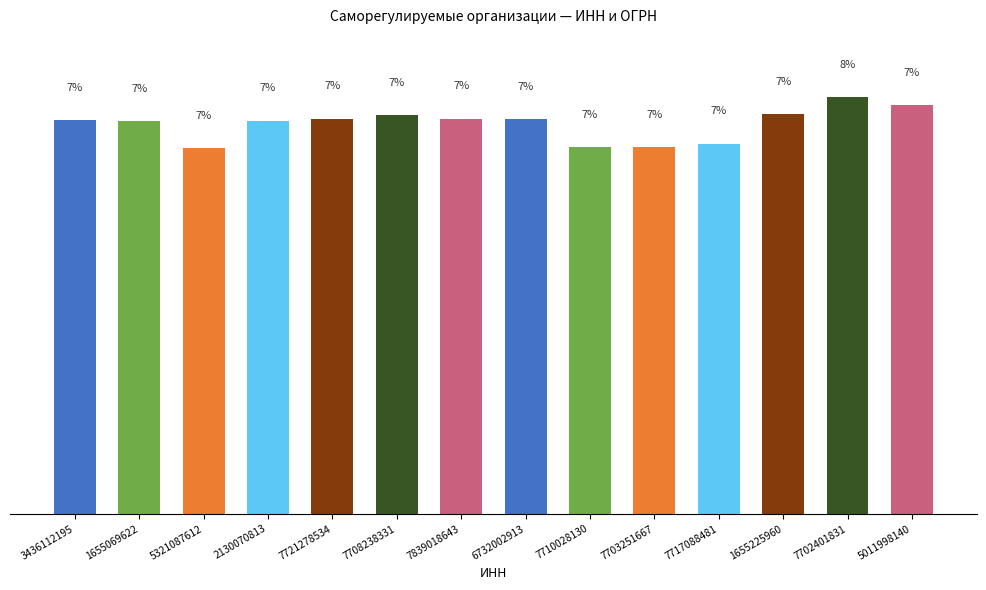

What is the label of the 7th bar from the left?

7839018643